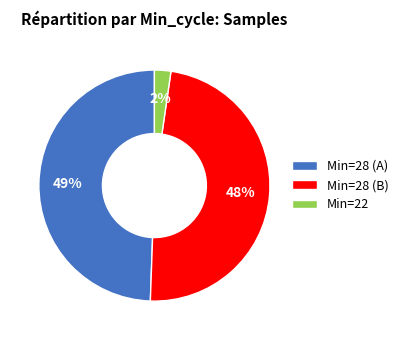

Between Min=28 (A) and Min=22, which is larger?

Min=28 (A)